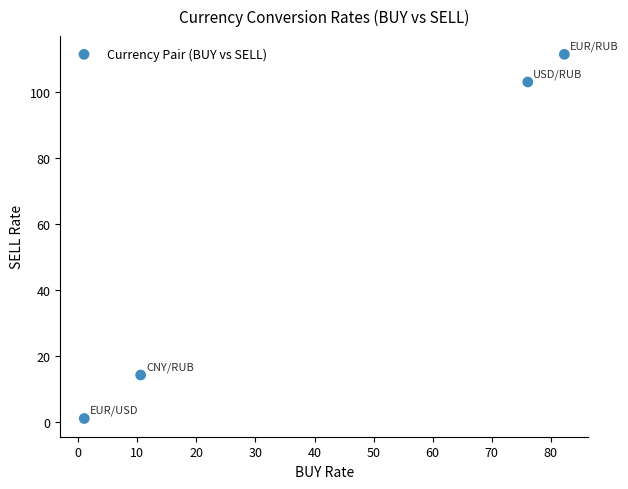

What is the average Y value?

57.4